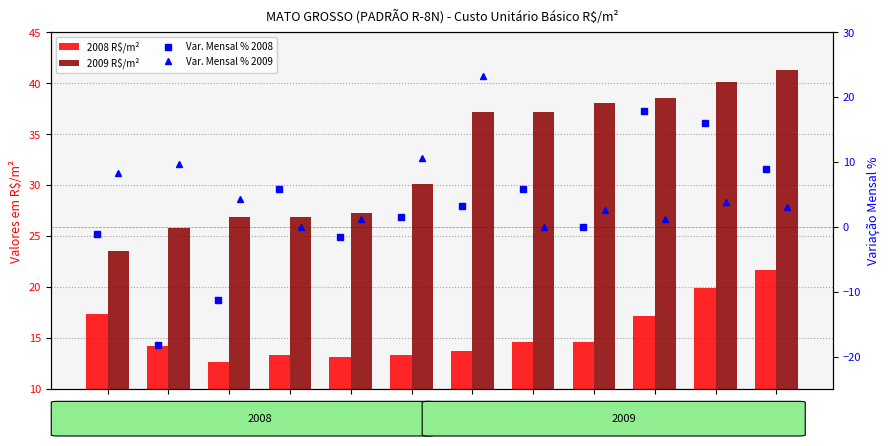

Where is 2008 R$/m² nearest to the value 17?

OUT